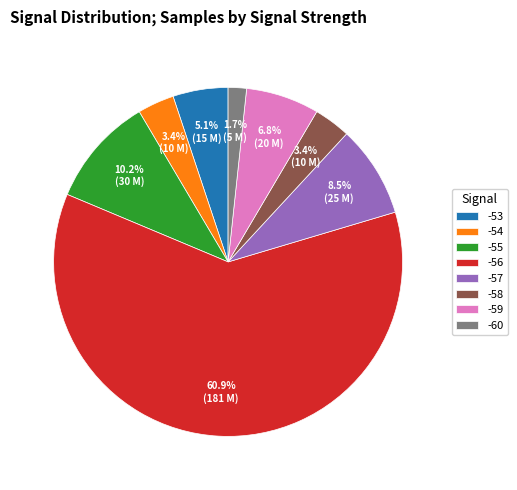

How many slices are in this pie chart?

8